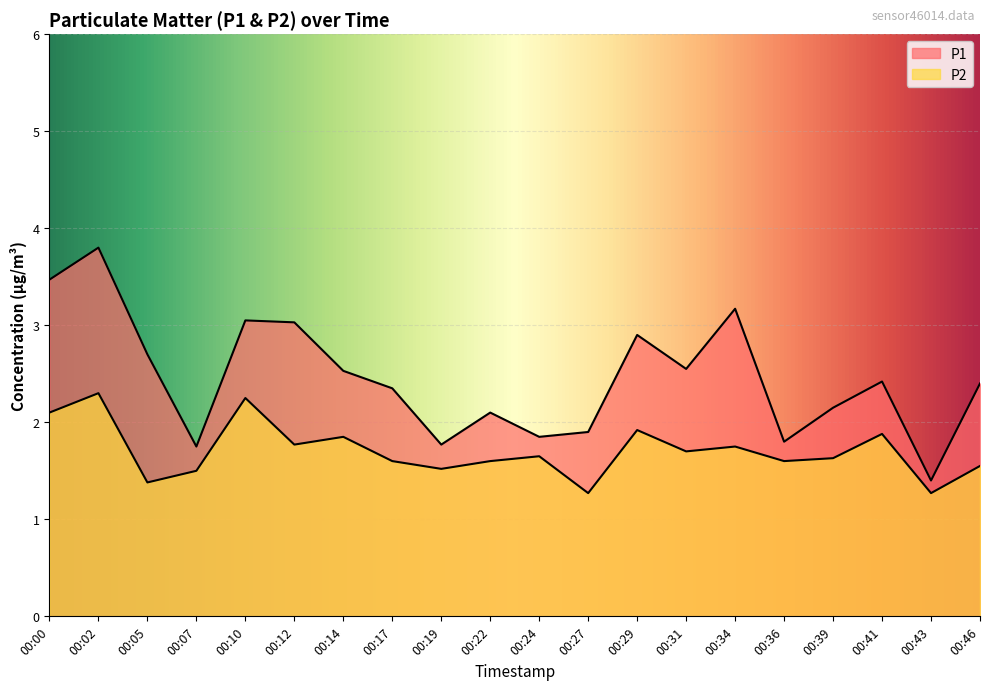

Reading right to left, extract all data points from this chart.

P1: 00:46=2.4	00:43=1.4	00:41=2.4	00:39=2.1	00:36=1.8	00:34=3.2	00:31=2.5	00:29=2.9	00:27=1.9	00:24=1.9	00:22=2.1	00:19=1.8	00:17=2.4	00:14=2.5	00:12=3.0	00:10=3.0	00:07=1.8	00:05=2.7	00:02=3.8	00:00=3.5
P2: 00:46=1.6	00:43=1.3	00:41=1.9	00:39=1.6	00:36=1.6	00:34=1.8	00:31=1.7	00:29=1.9	00:27=1.3	00:24=1.6	00:22=1.6	00:19=1.5	00:17=1.6	00:14=1.9	00:12=1.8	00:10=2.2	00:07=1.5	00:05=1.4	00:02=2.3	00:00=2.1